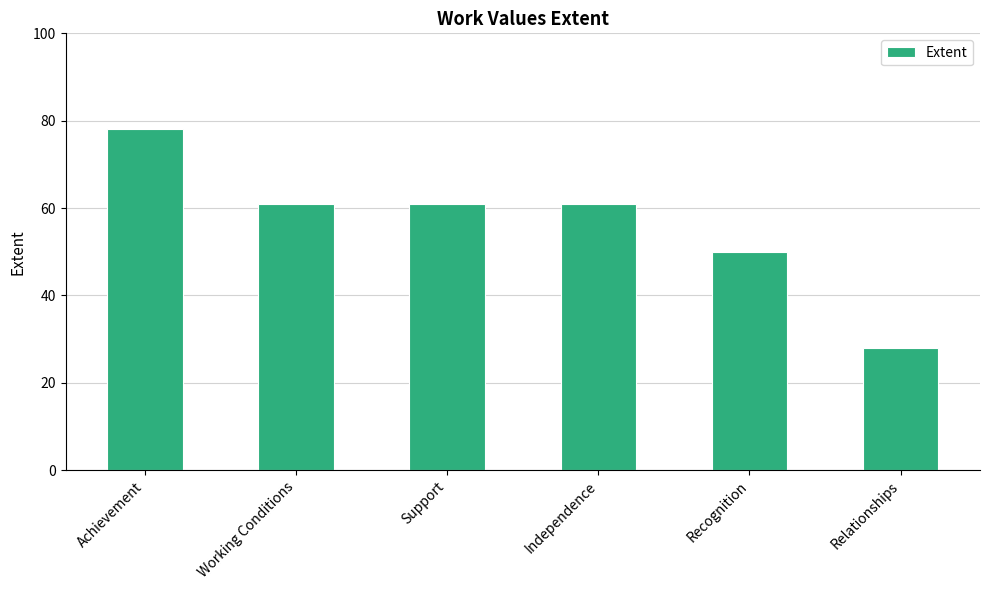

The value at Relationships is 46. True or false?

False